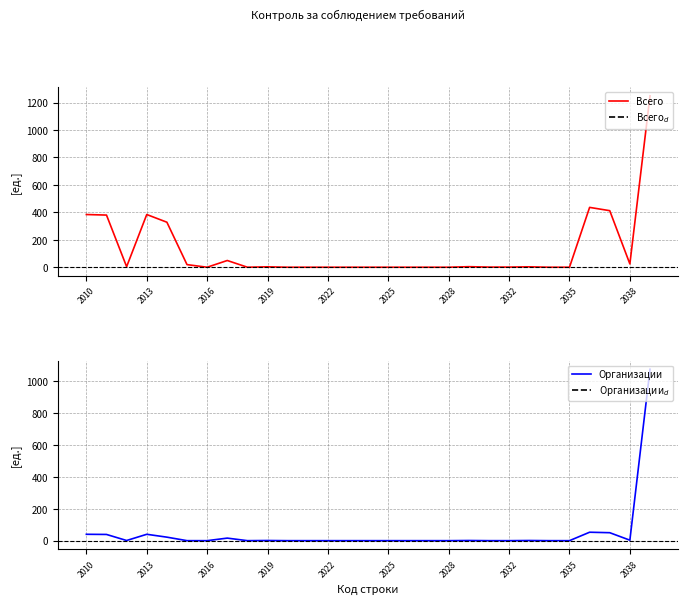

What is the maximum value for Организации?

1077